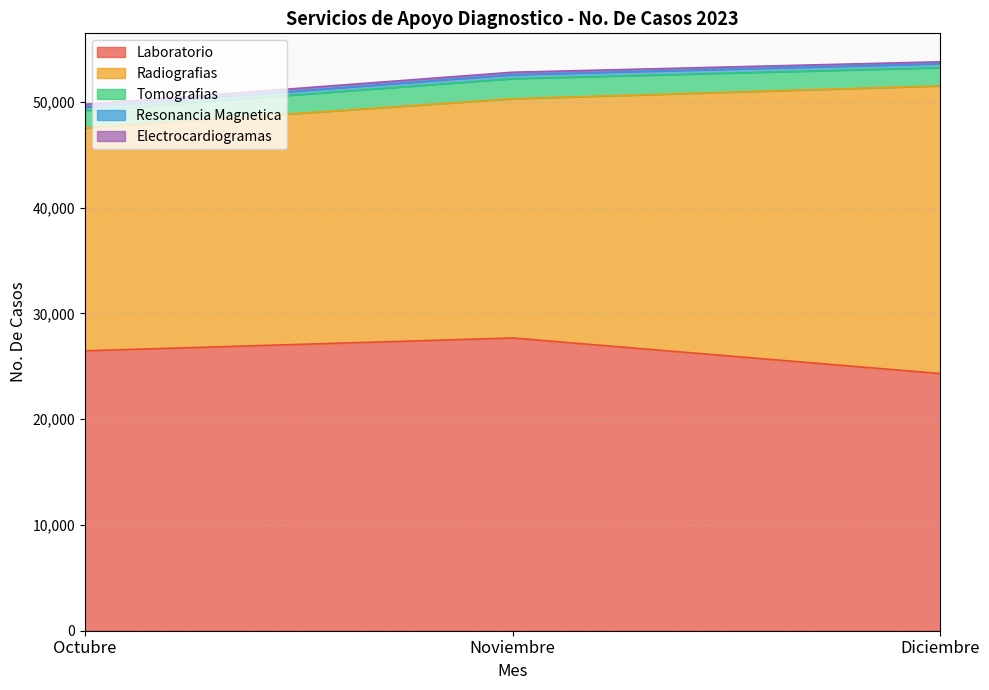

What is the sum of all Radiografias values?

70884